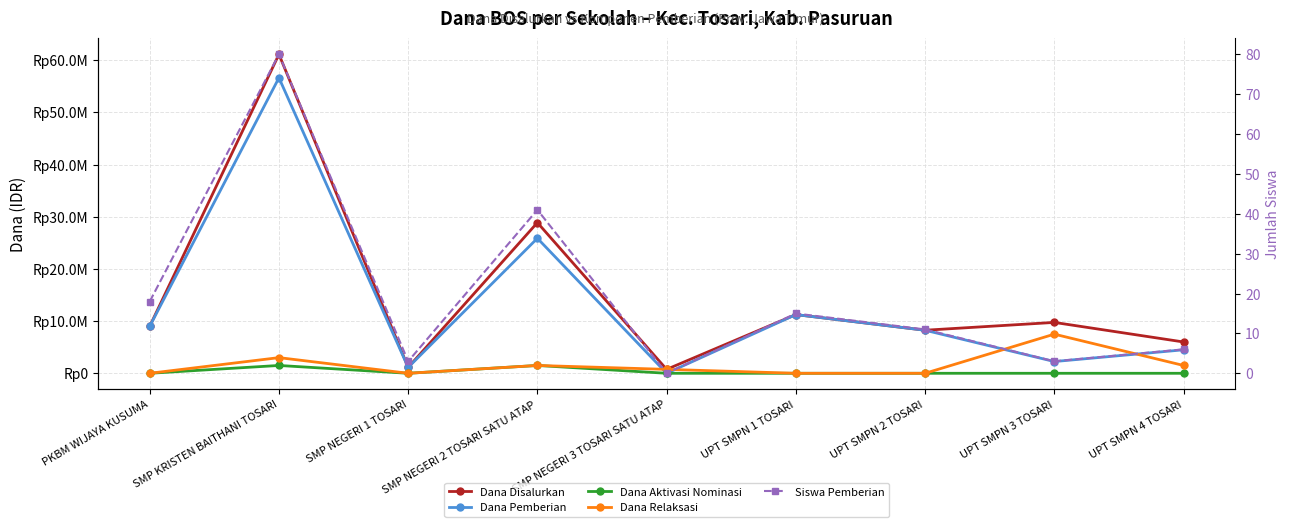

Which series has the largest total across all categories?

Dana Disalurkan